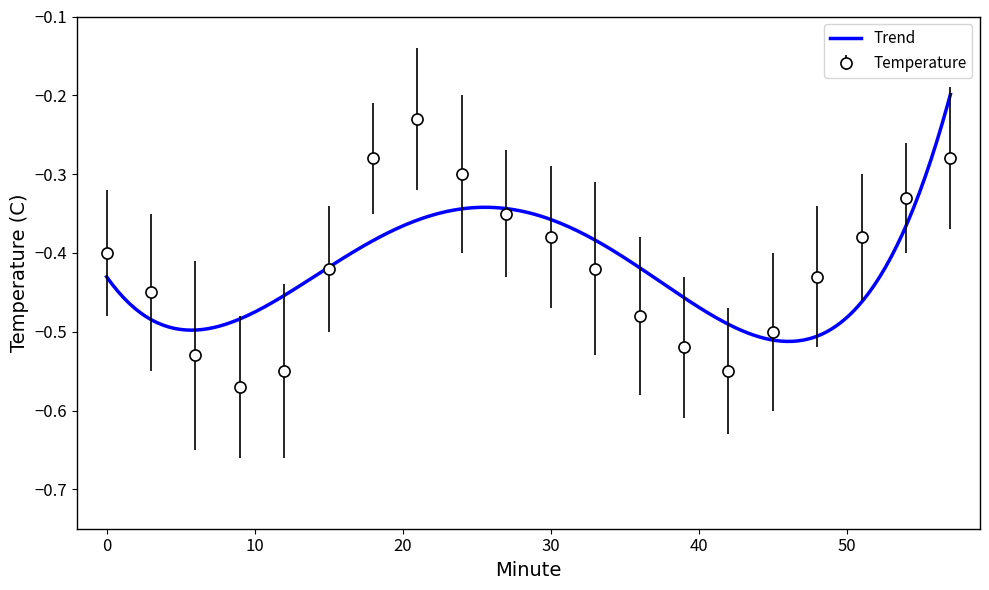

What is the difference between the maximum and minimum values?

0.3